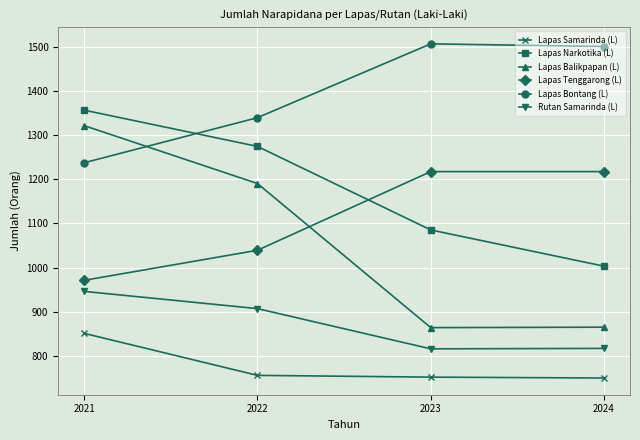

Is it true that Lapas Balikpapan (L) equals 865 at 2024?

True